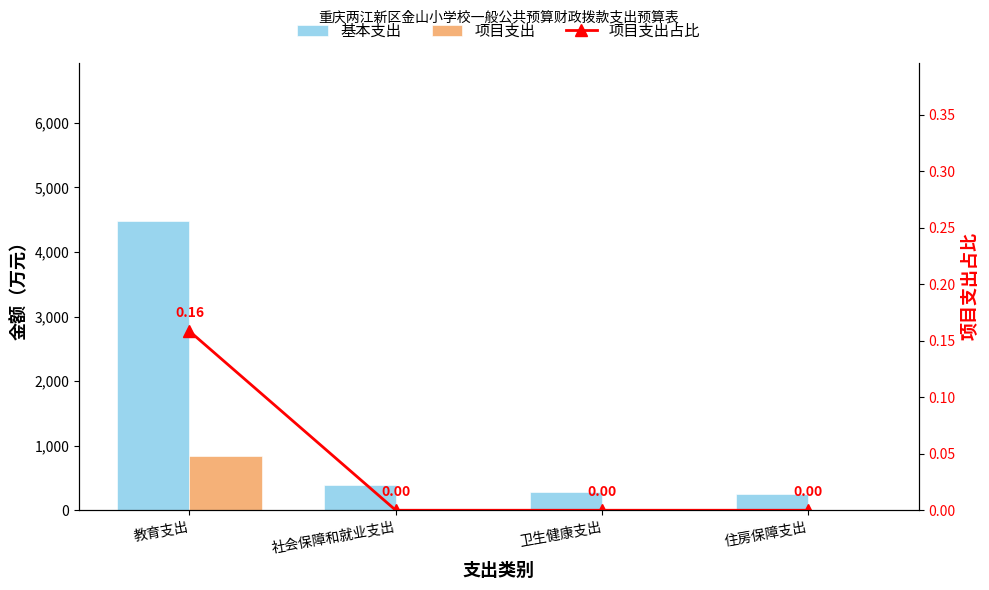

At which label is 基本支出 closest to 2371?

社会保障和就业支出